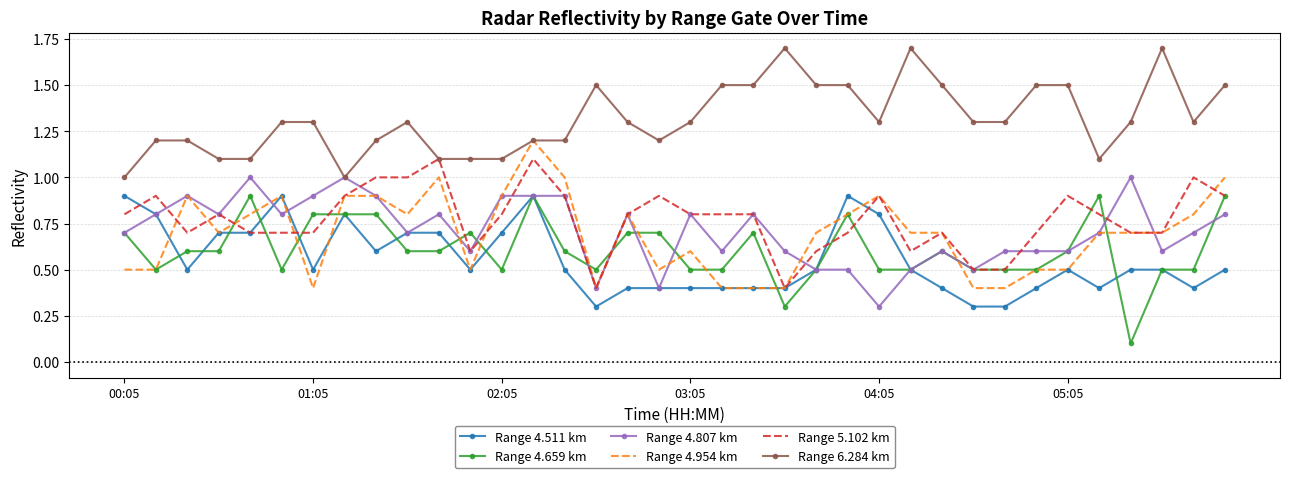

What is the minimum value shown in the chart?

0.1